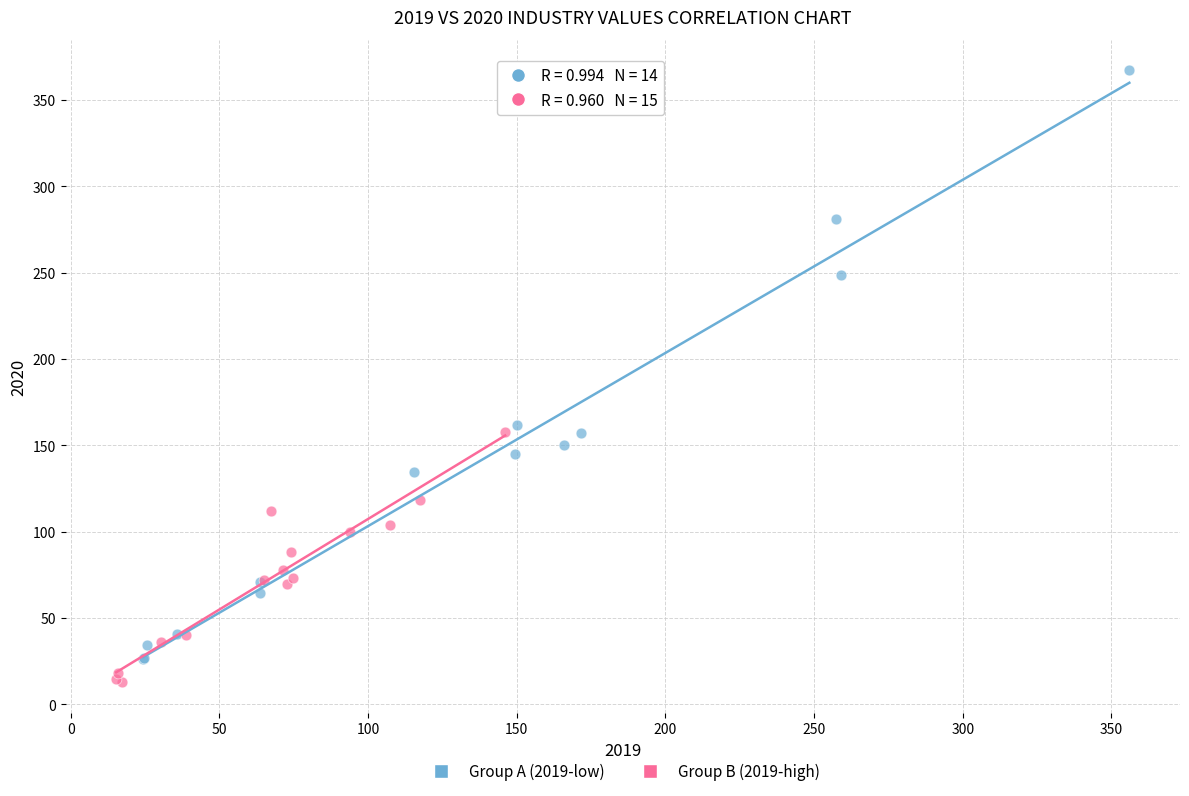

Which series reaches the maximum Y coordinate?

Group A (2019-low)